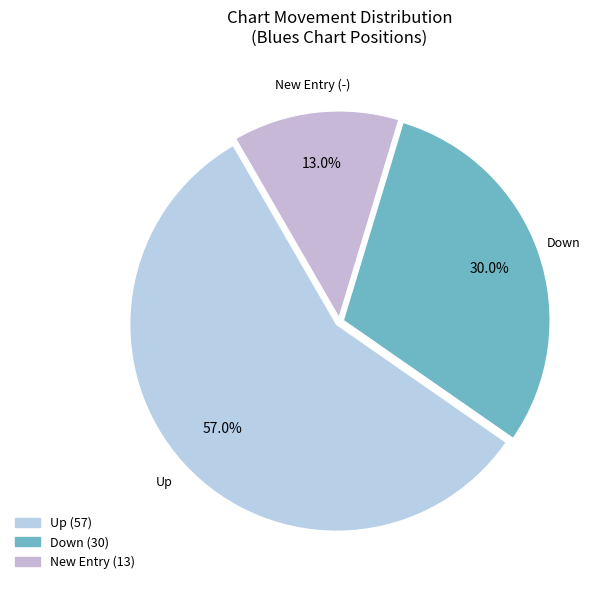

To the nearest percent, what is the difference between the largest and smallest slice percentages?

44%